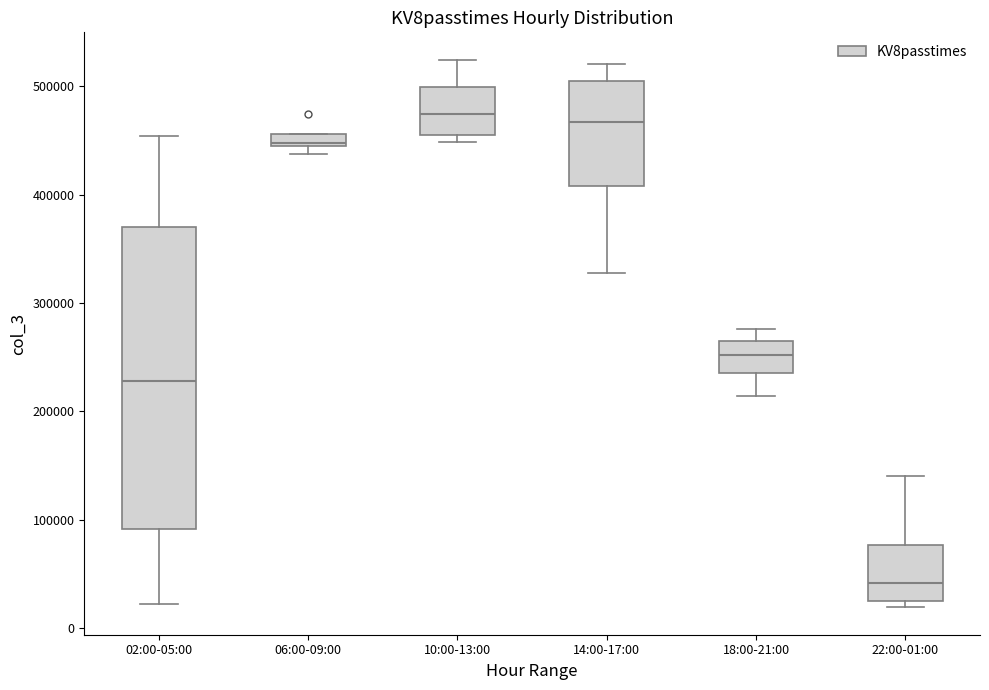

Comparing the boxes themselves (not the whiskers), which one is the tallest?

02:00-05:00